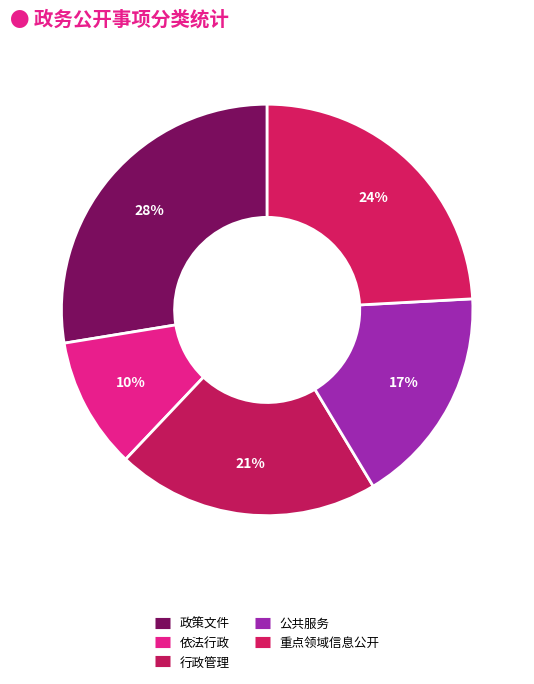

What percentage is NOT represented by 依法行政?

89.7%